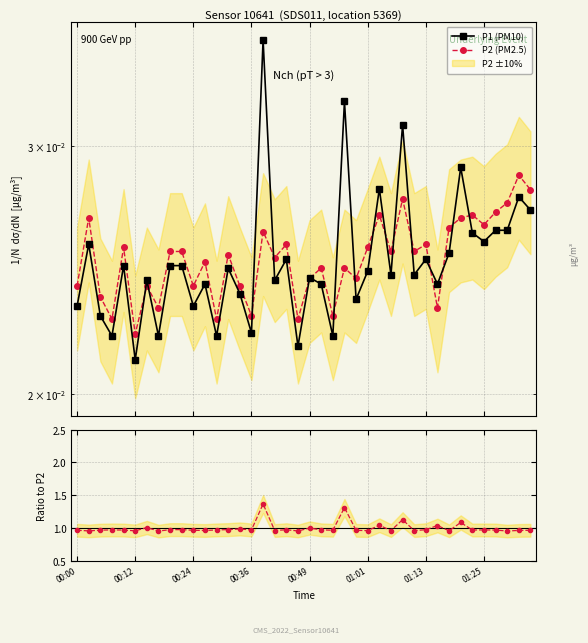

True or false: P1/P2 and P2 (PM2.5) intersect in this chart.

False